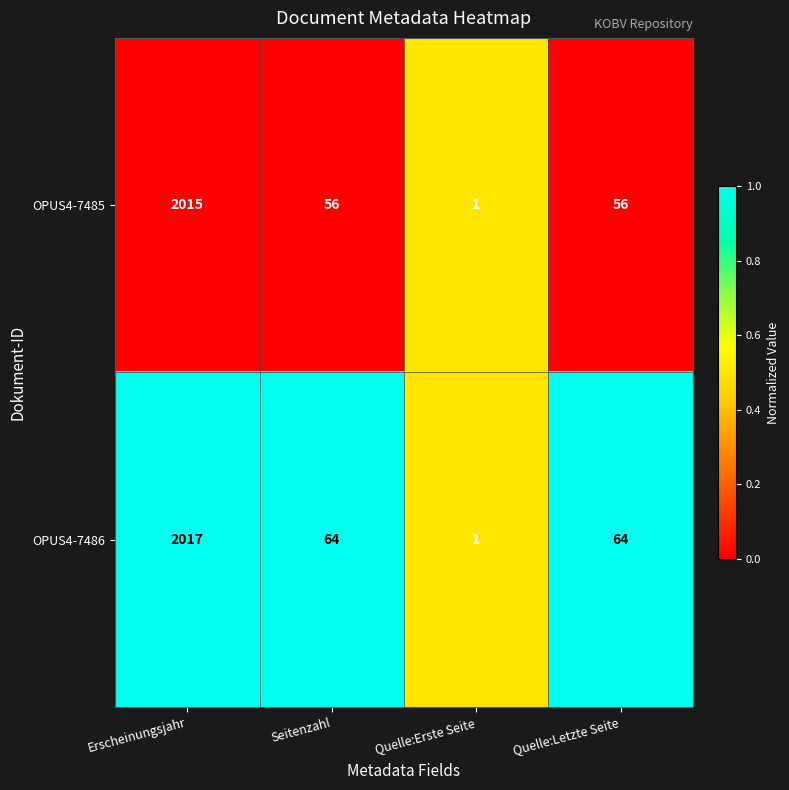

At which label does OPUS4-7485 first exceed 56?

Erscheinungsjahr